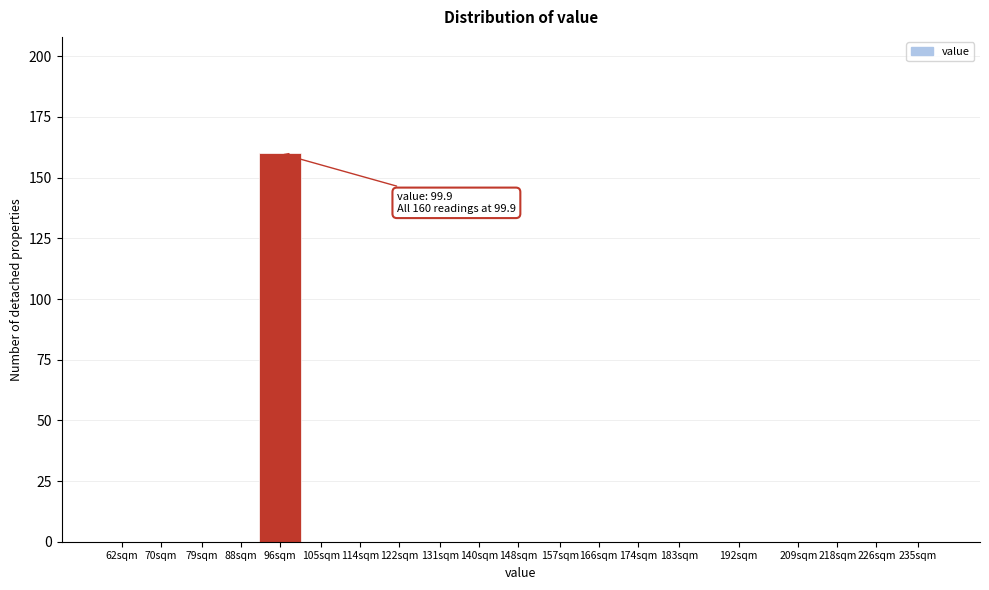

Reading left to right, extract all data points from this chart.

62sqm=0	70sqm=0	79sqm=0	88sqm=0	96sqm=160	105sqm=0	114sqm=0	122sqm=0	131sqm=0	140sqm=0	148sqm=0	157sqm=0	166sqm=0	174sqm=0	183sqm=0	192sqm=0	209sqm=0	218sqm=0	226sqm=0	235sqm=0